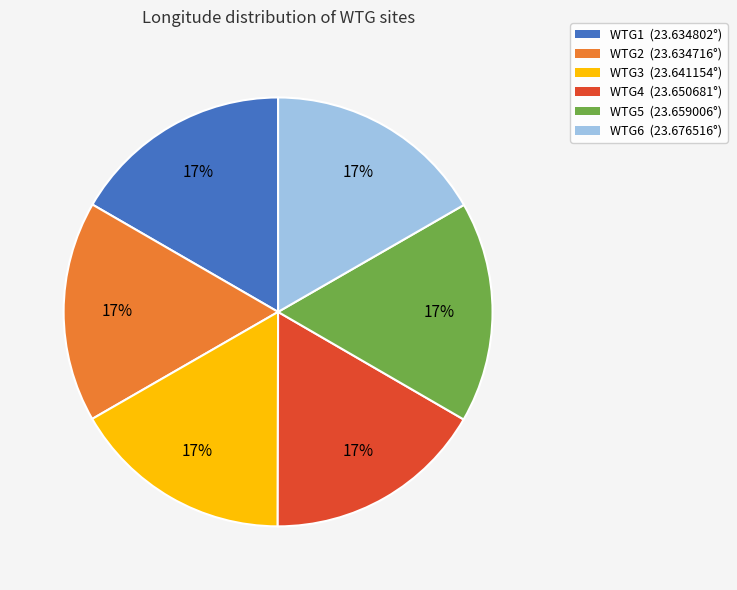

Does any single category account for the majority?

No